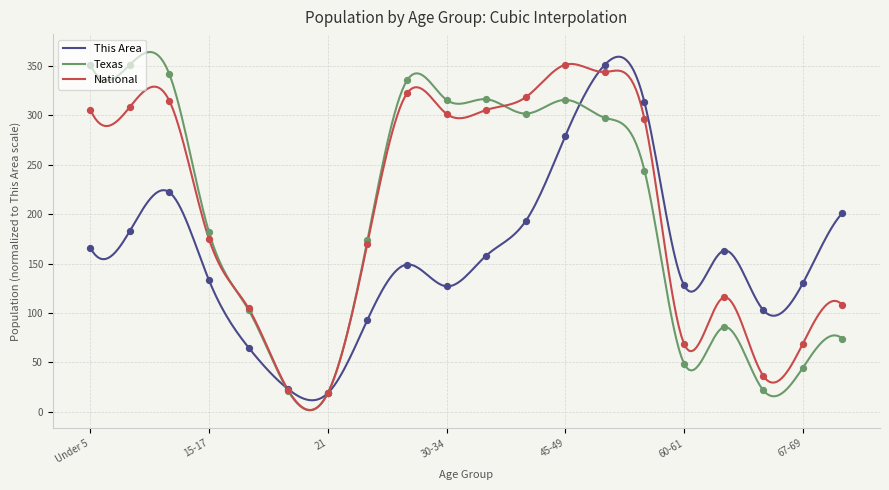

Which series reaches the maximum Y coordinate?

This Area